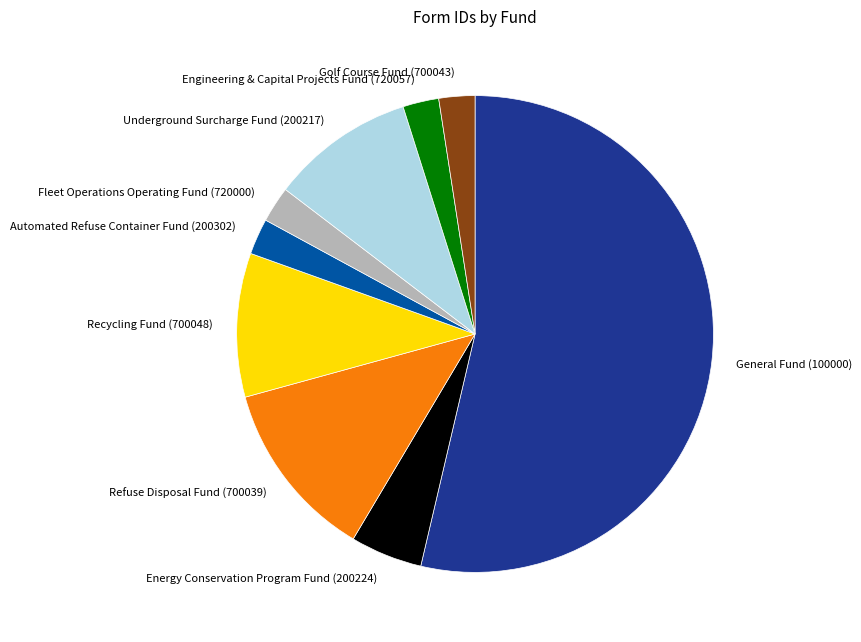

Do Golf Course Fund (700043) and Fleet Operations Operating Fund (720000) together represent more than half of the pie?

No